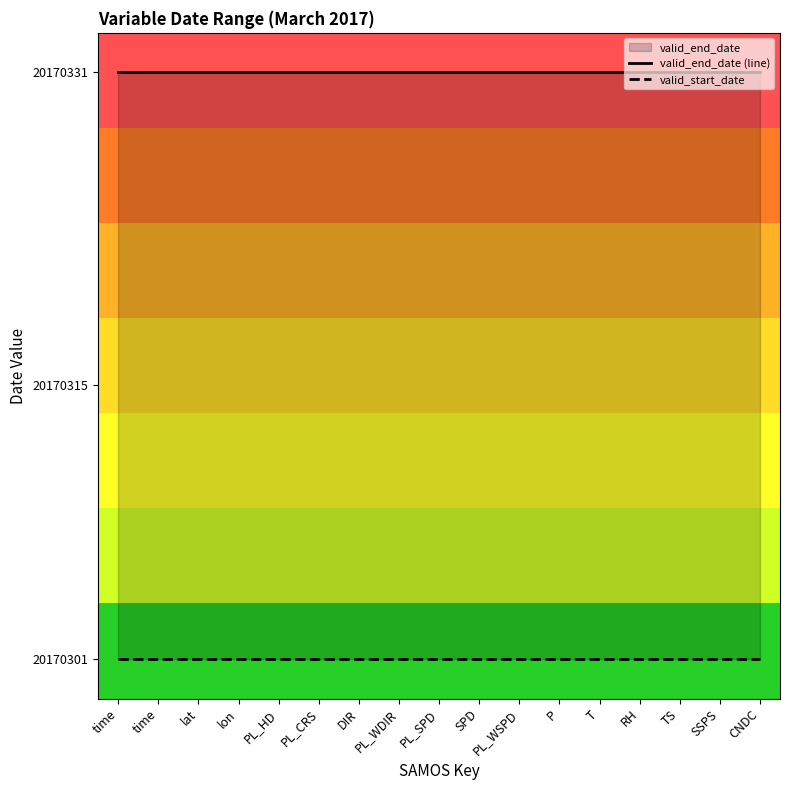

What is the value of the valid_start_date point at the 17th from the left?

20170301